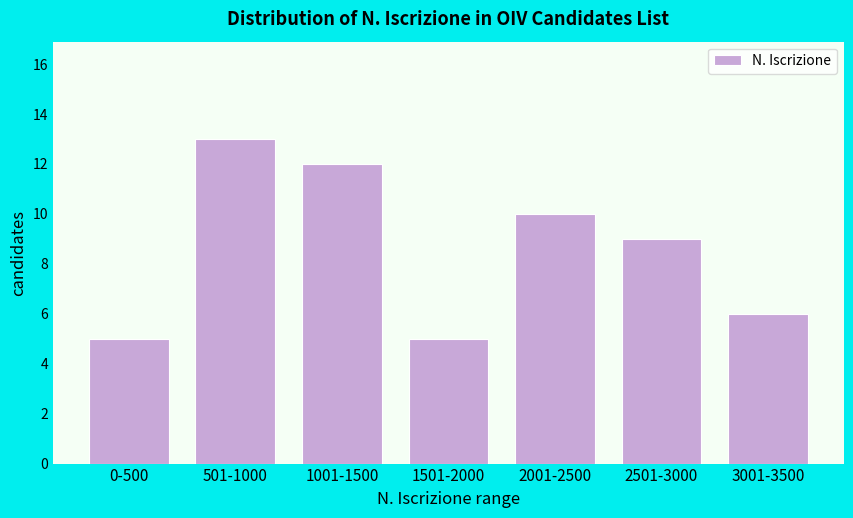

Reading left to right, what are all the values shown in this chart?

0-500=5	501-1000=13	1001-1500=12	1501-2000=5	2001-2500=10	2501-3000=9	3001-3500=6